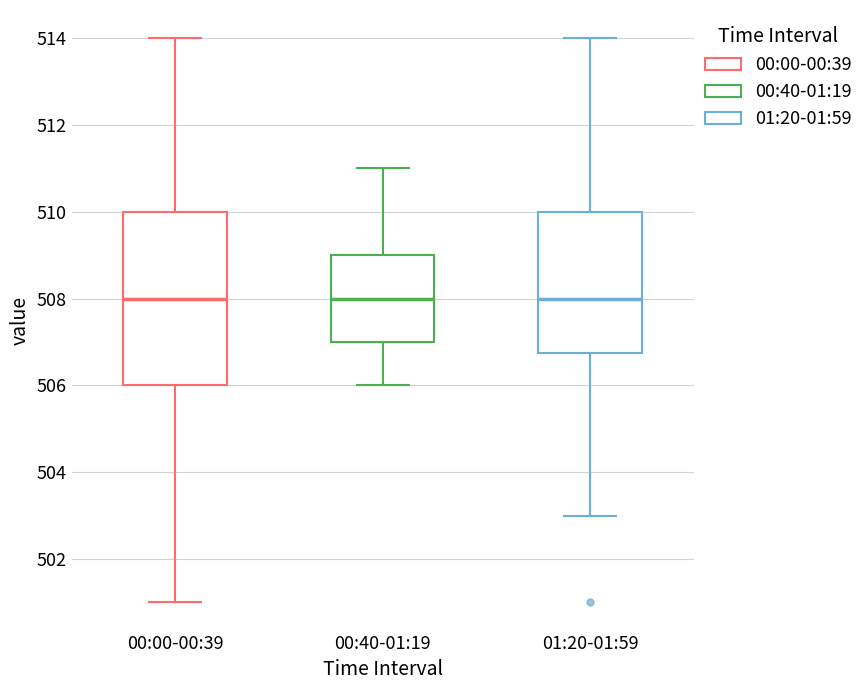

Reading left to right, transcribe this box plot: for each box, give where its median line is, the range the box spans, and where its two whiskers end, as read against the y-axis. The values are not printed on the chart, so give them approximately, as read against the axis.

00:00-00:39: median 508.0, box 506.0 to 510.0, whiskers 501.0 to 514.0
00:40-01:19: median 508.0, box 507.0 to 509.0, whiskers 506.0 to 511.0
01:20-01:59: median 508.0, box 506.8 to 510.0, whiskers 503.0 to 514.0